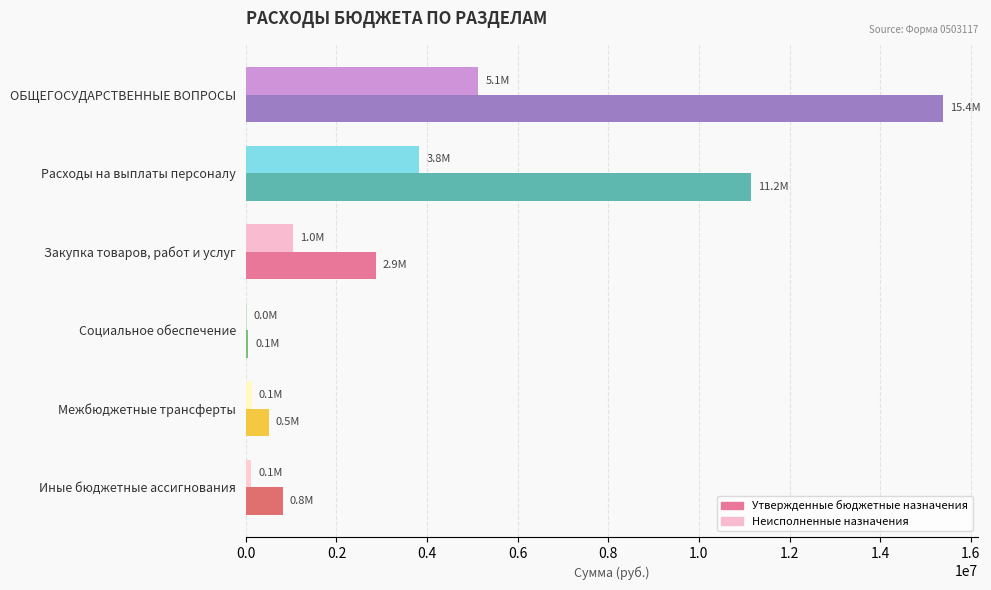

At which category does the chart reach its peak across all series?

ОБЩЕГОСУДАРСТВЕННЫЕ ВОПРОСЫ